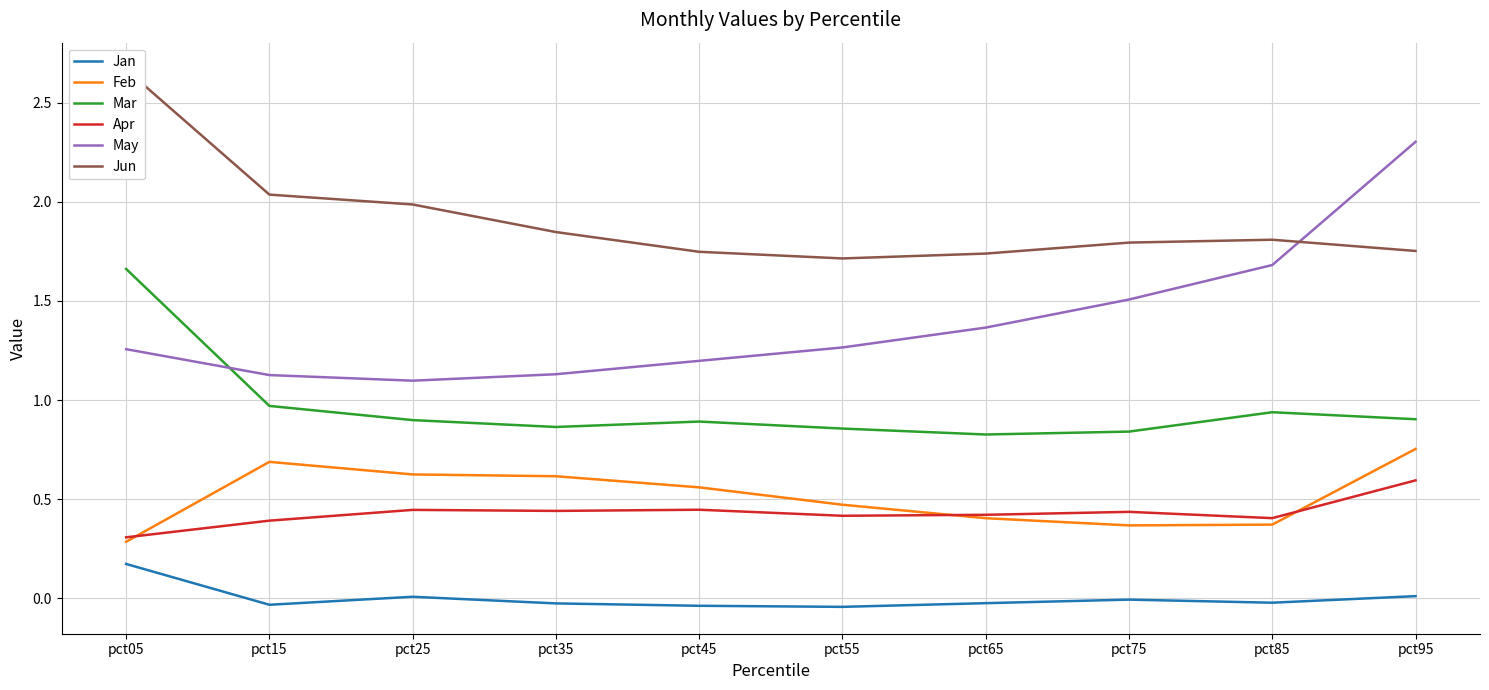

Which has a higher value, pct35 or pct85?

pct85